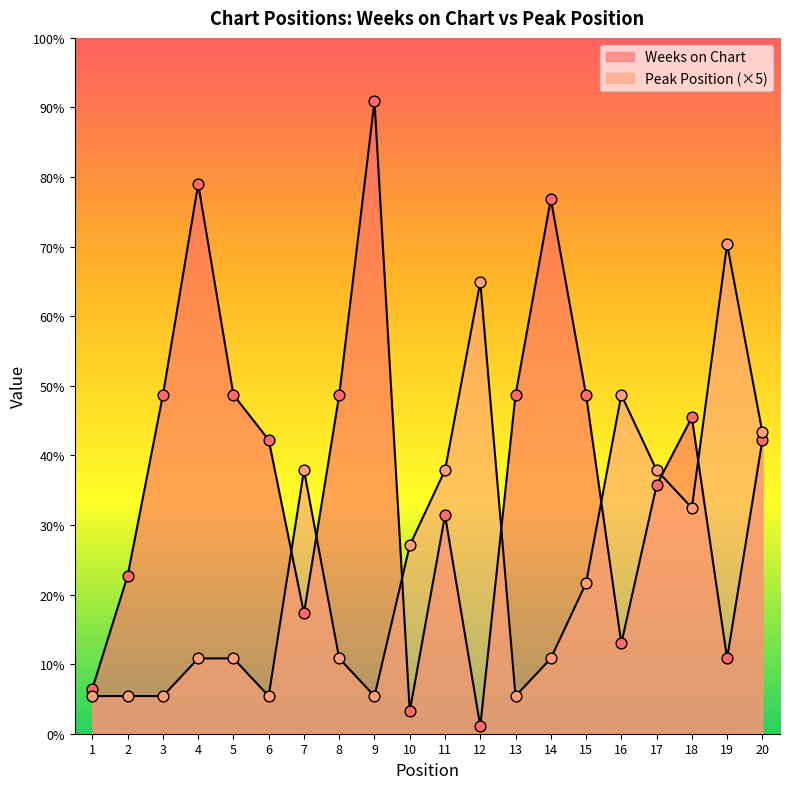

Which series reaches the maximum Y coordinate?

Weeks on Chart